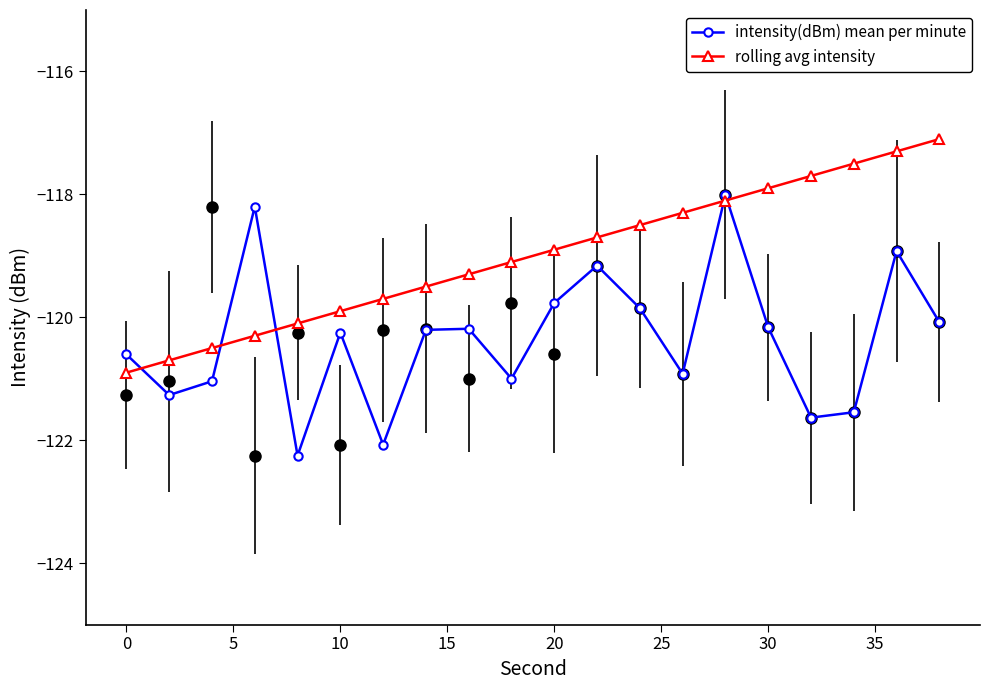

Is this an area chart (filled region under the line)?

No